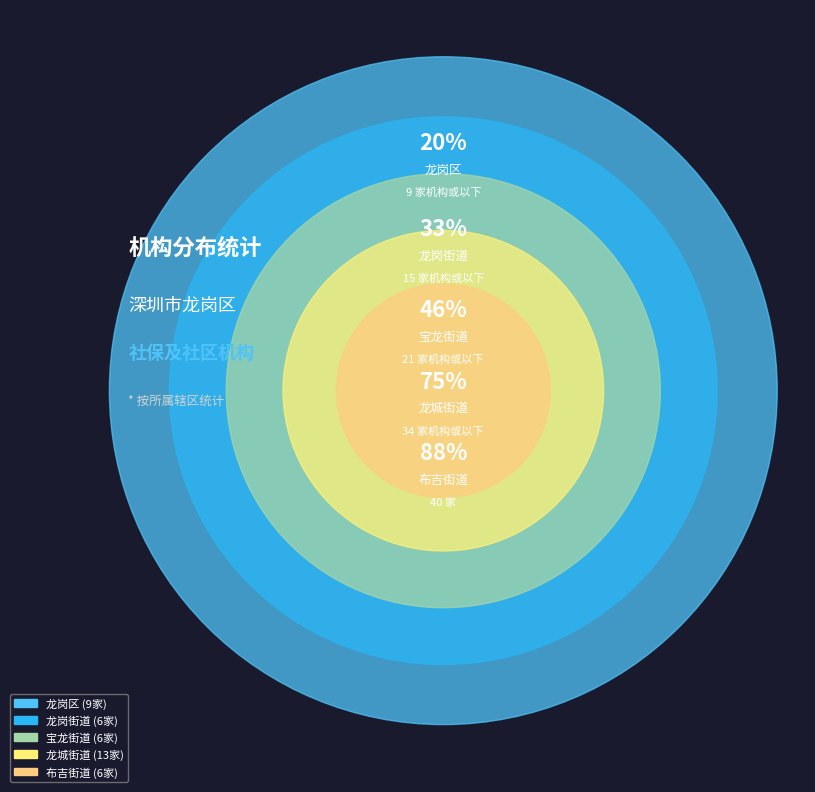

Is there any slice that represents more than half of the pie?

No